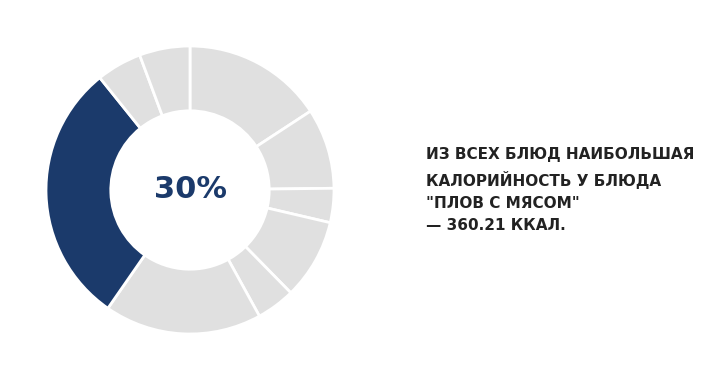

Which category has the biggest portion of the pie?

Плов с мясом